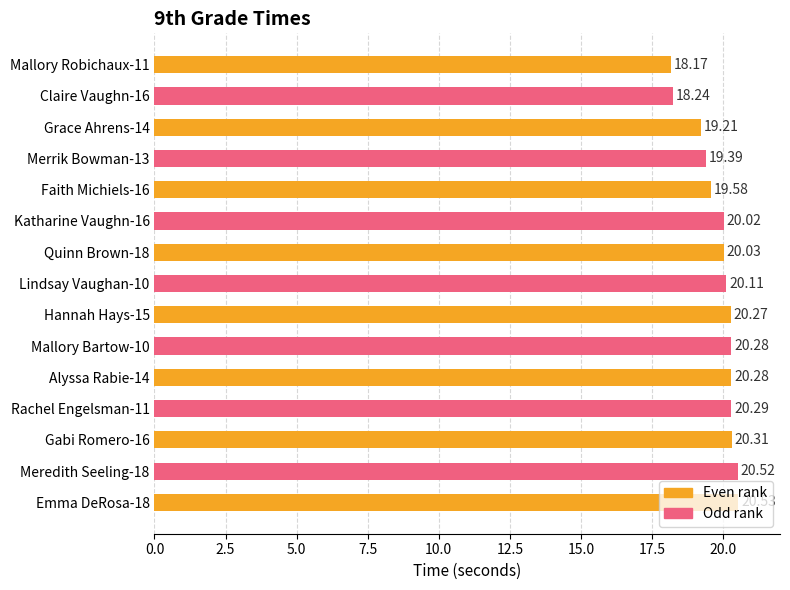

What is the average value?

19.8